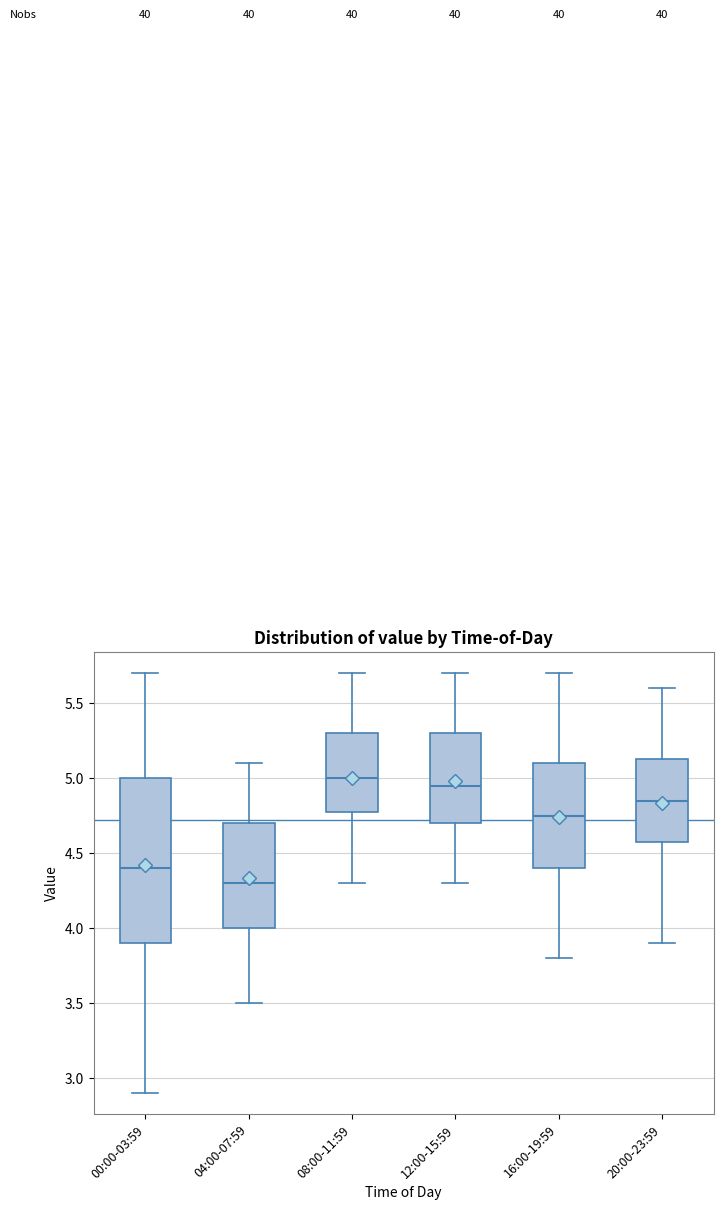

Comparing the boxes themselves (not the whiskers), which one is the tallest?

00:00-03:59